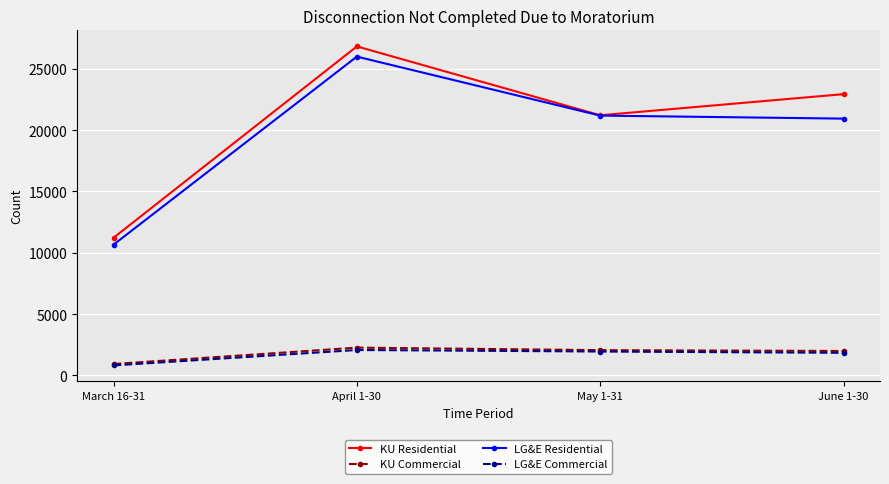

Rank the categories by KU Residential value from lowest to highest.

March 16-31, May 1-31, June 1-30, April 1-30